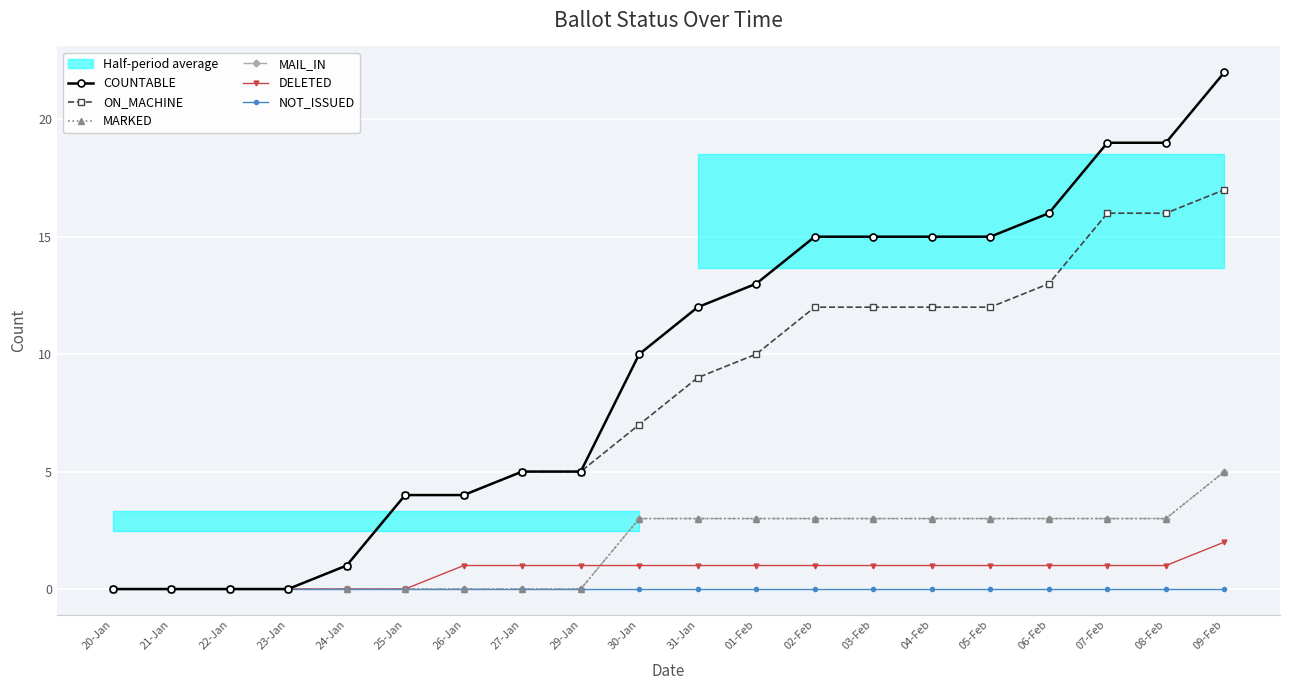

How many distinct data groups are displayed?

6